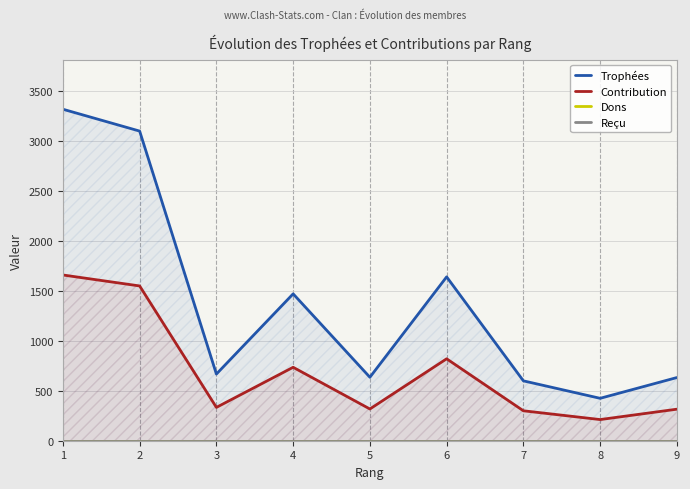

True or false: Contribution and Trophées intersect in this chart.

False